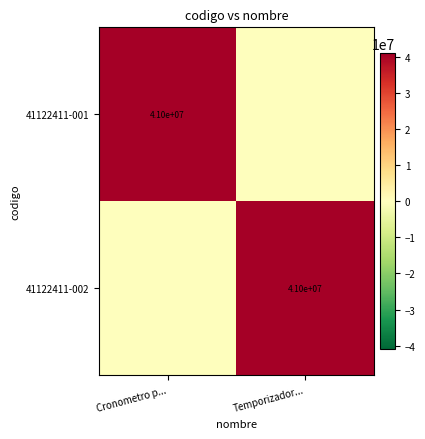

The 41122411-002 series shows 16774729 at Temporizador.... True or false?

False